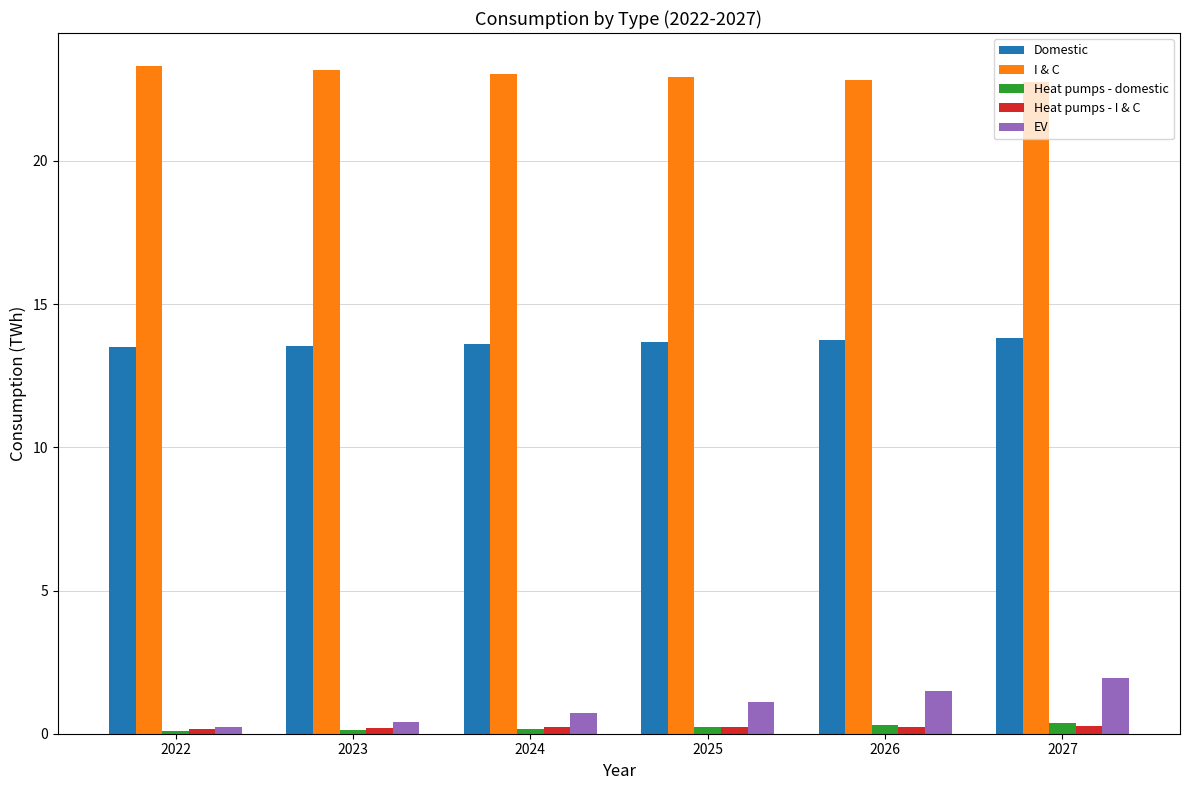

True or false: Heat pumps - domestic has a value of 0.3 at 2026.

True